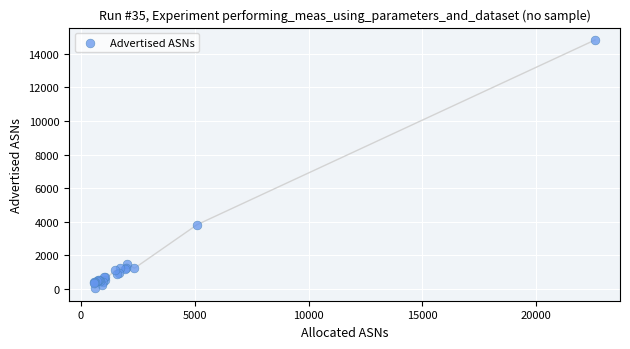

What Y value in the scatter plot is closest to 7428?

3829